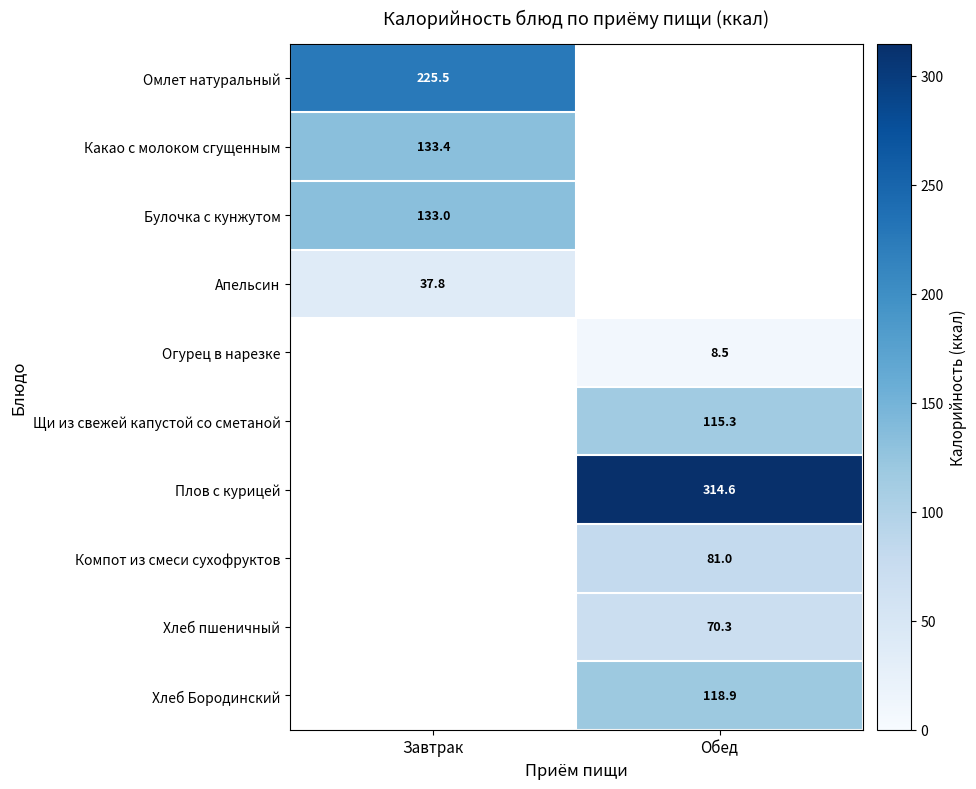

What is the difference between the highest and lowest values at Завтрак?

187.7